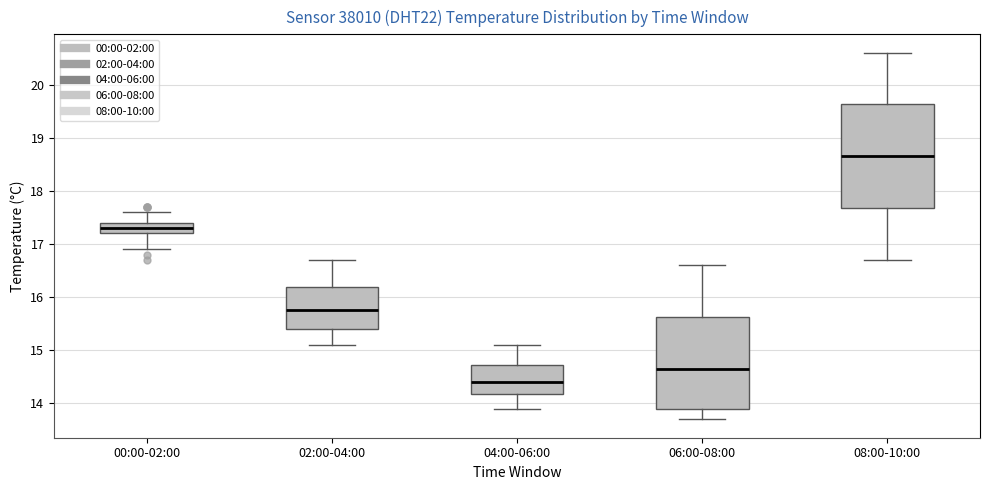

Which box is the tallest, from its lower edge to its upper edge?

08:00-10:00